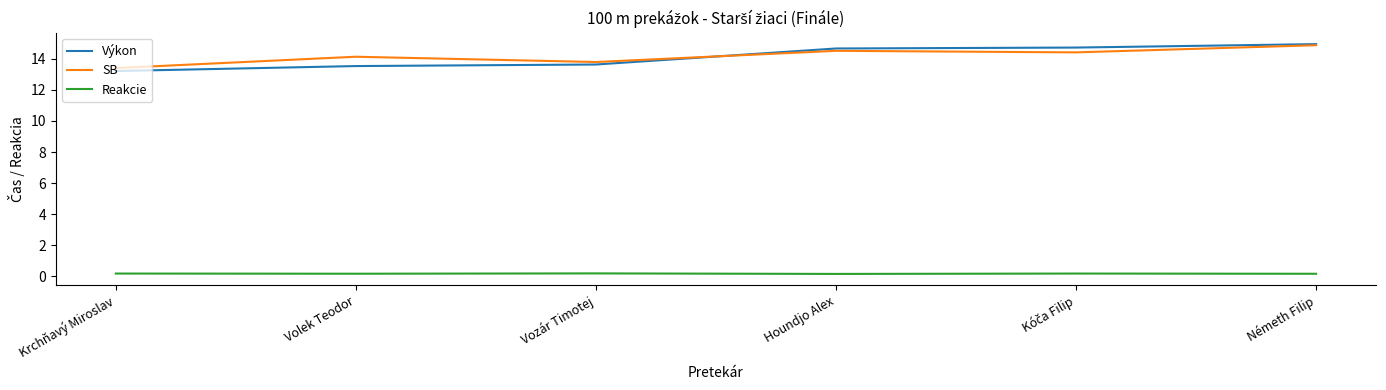

What is the difference between the maximum and second lowest values in the Výkon series?

1.4